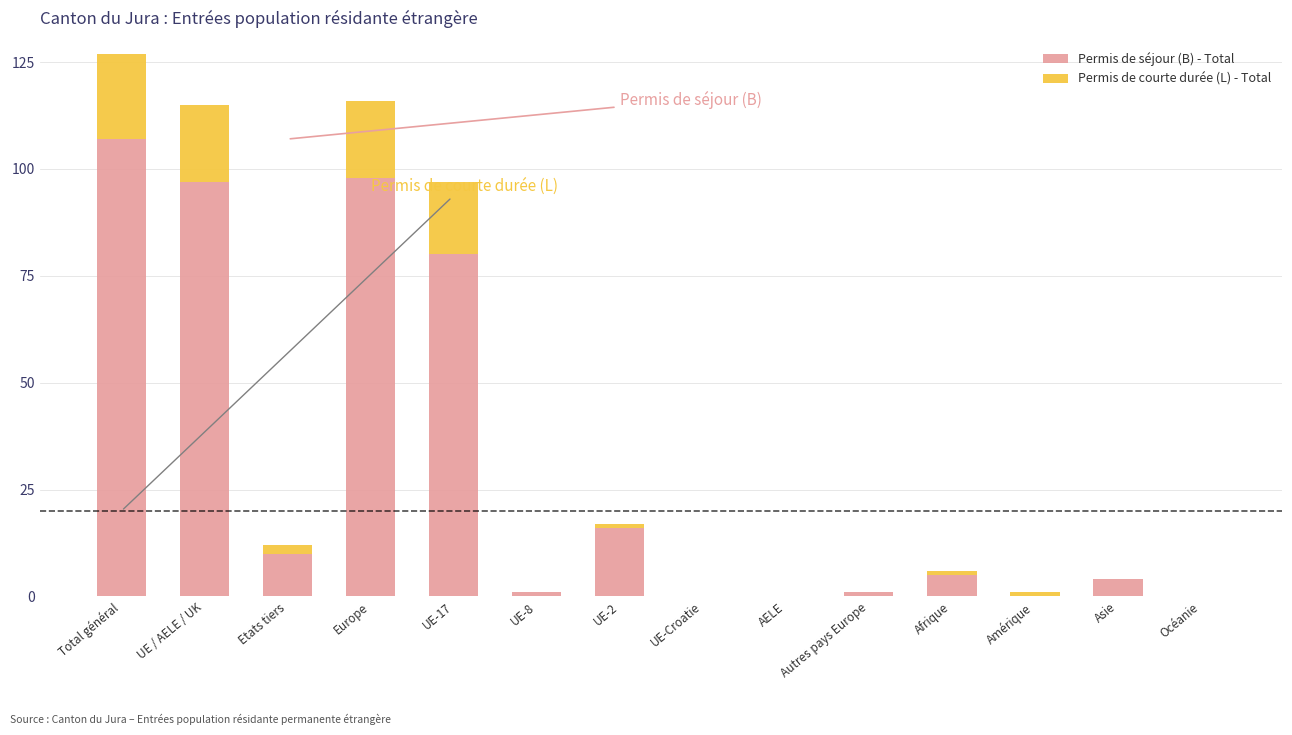

Are the bars horizontal?

No